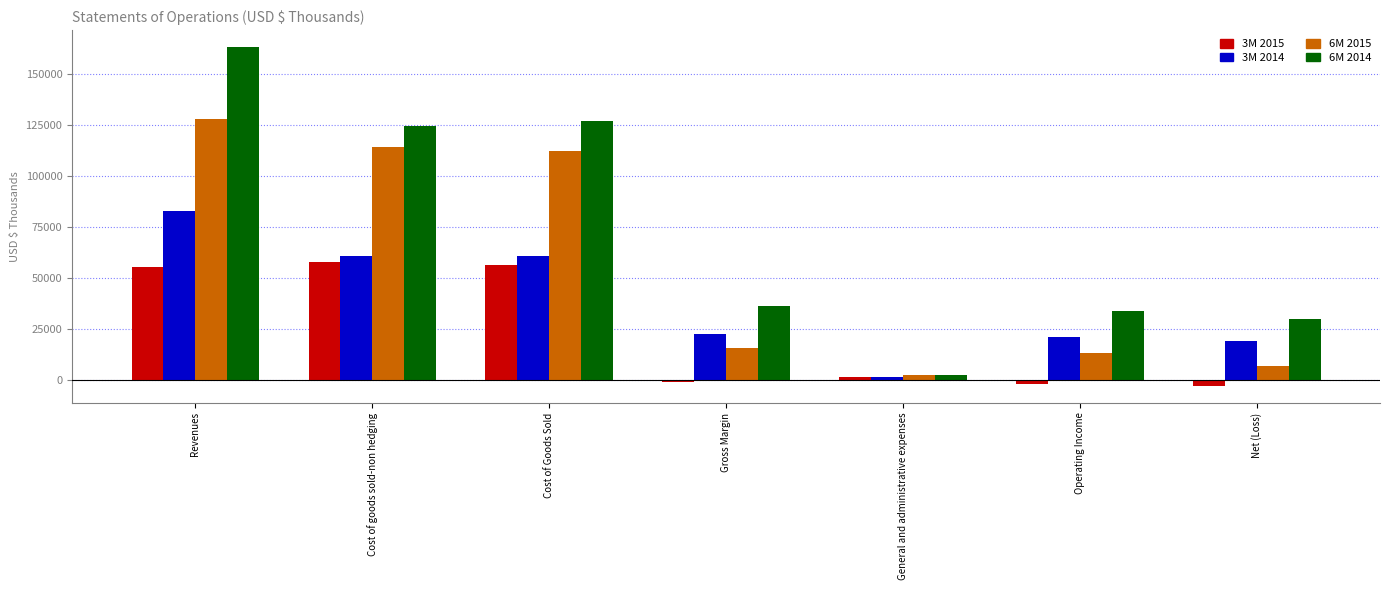

List the series in order of their overall mean, lowest first.

3M 2015, 3M 2014, 6M 2015, 6M 2014